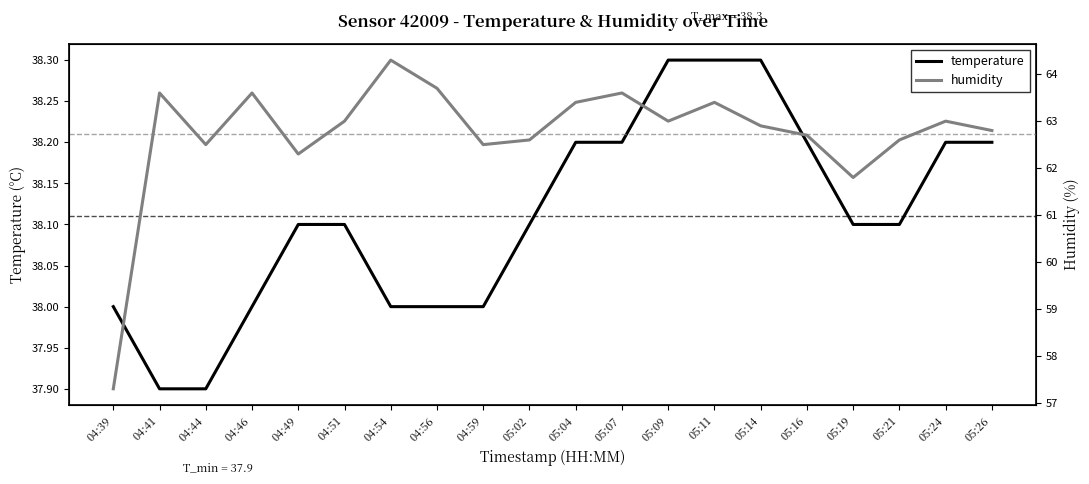

At which category does humidity reach its first local valley?

04:44